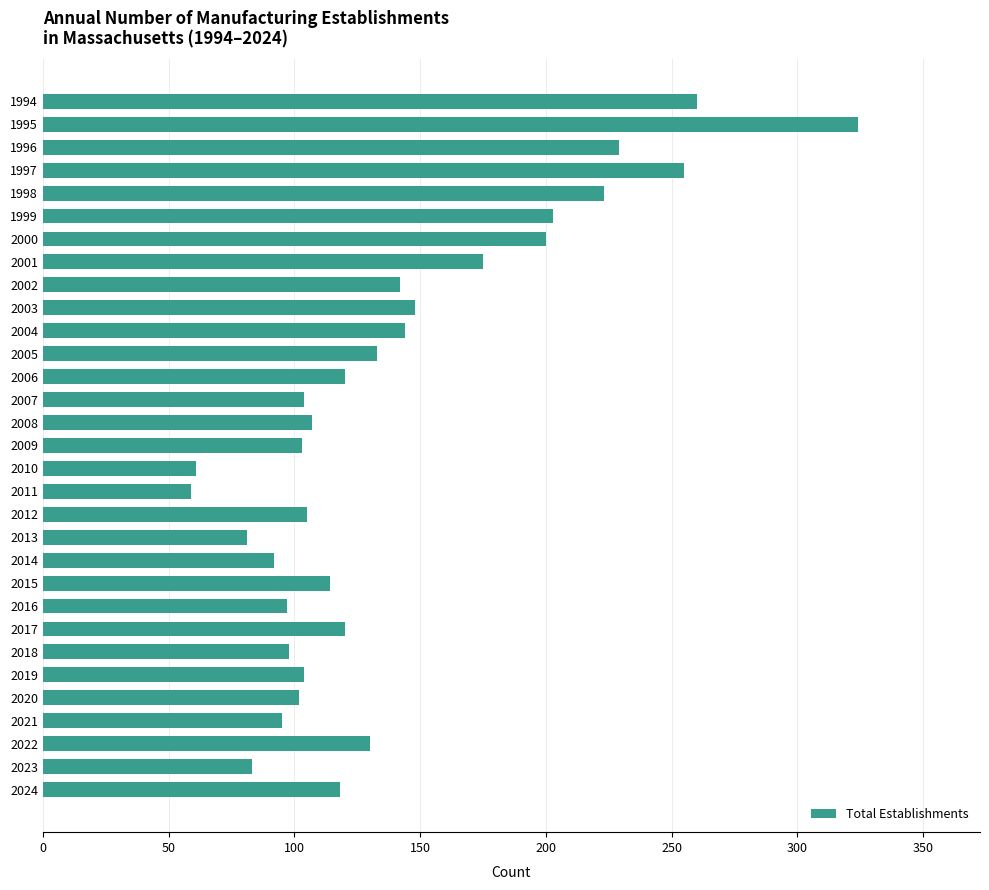

The value at 2010 is 61. True or false?

True